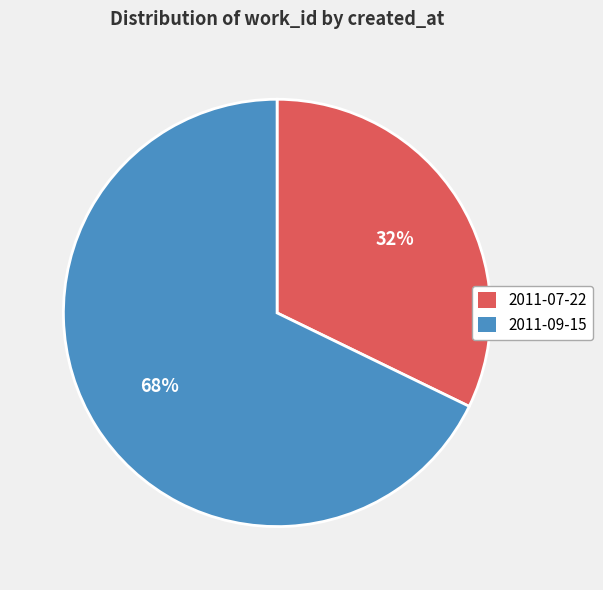

True or false: 2011-07-22 accounts for 32% of the total.

True